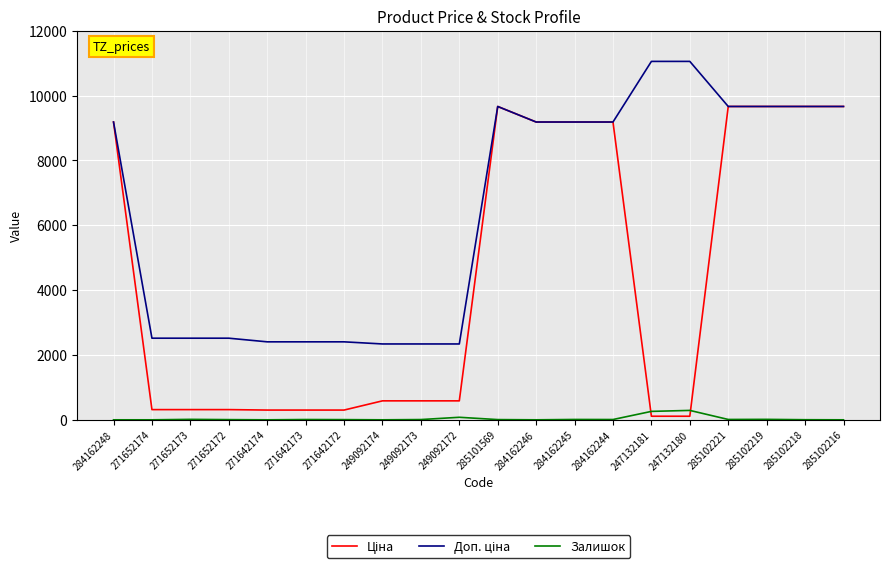

What is the total value across all series at 285102216?

19329.3